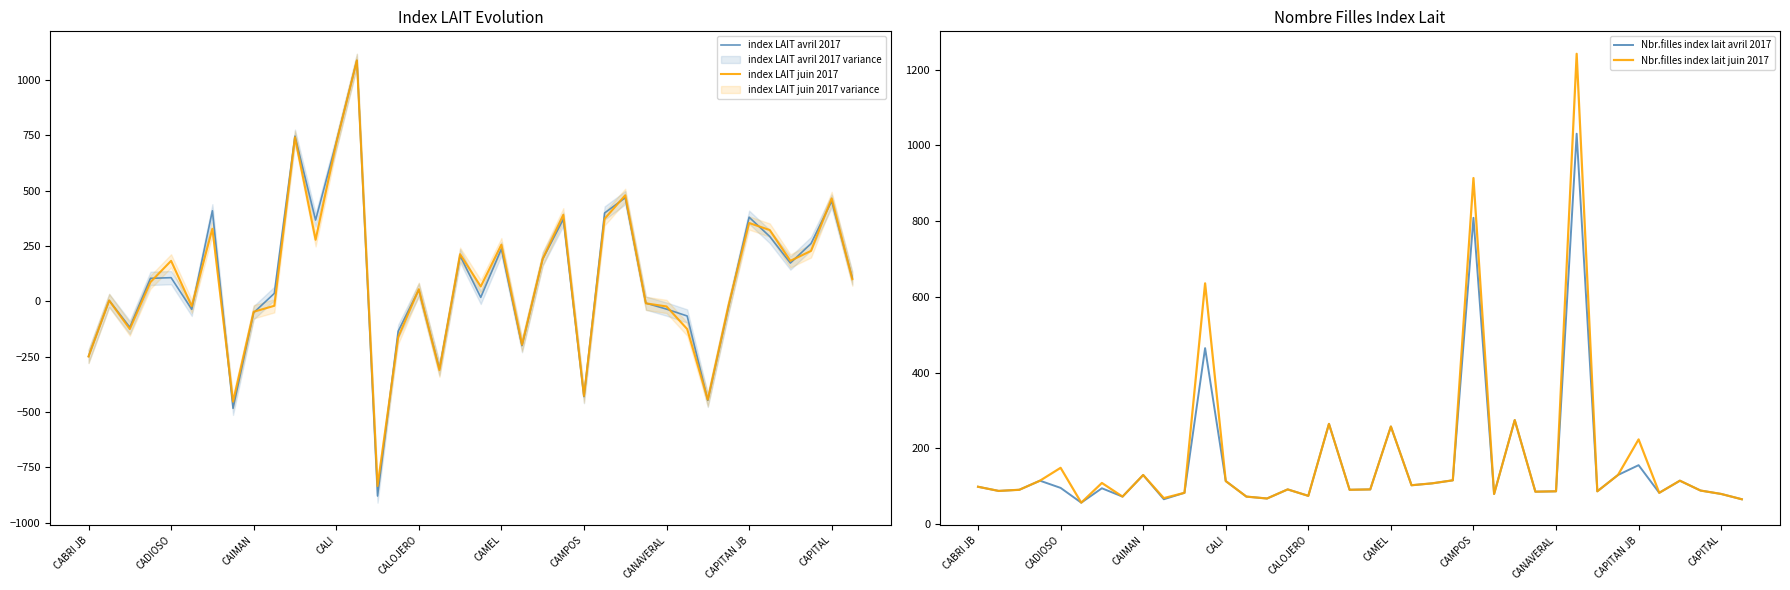

What is the lowest value of the index LAIT juin 2017 series?

-834